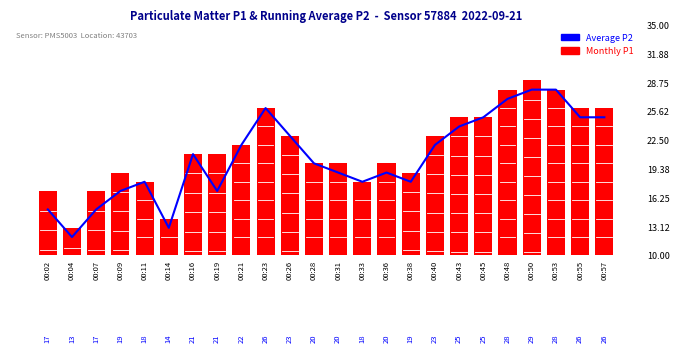

What is the greatest value displayed?

29